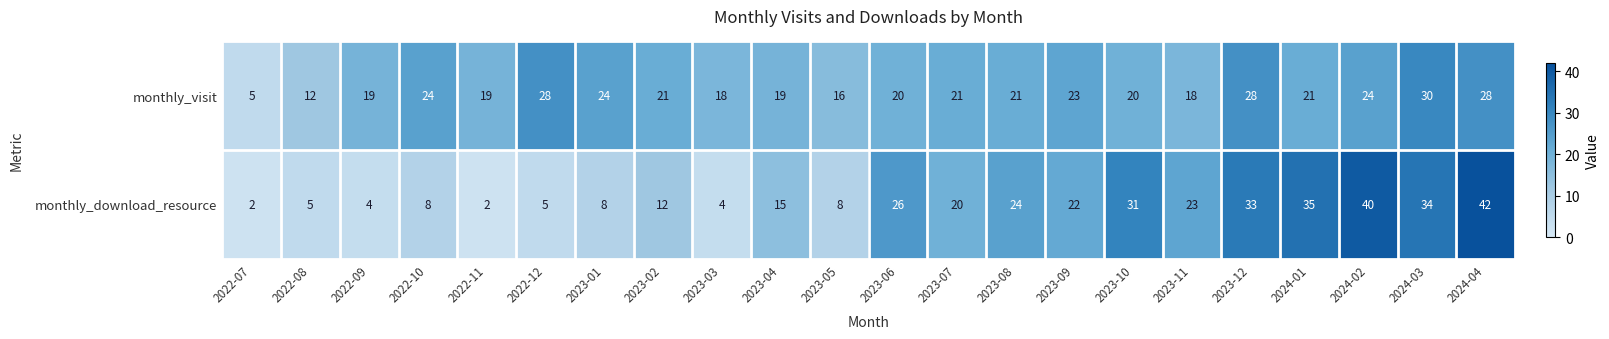

At which label does monthly_download_resource first exceed 20?

2023-06